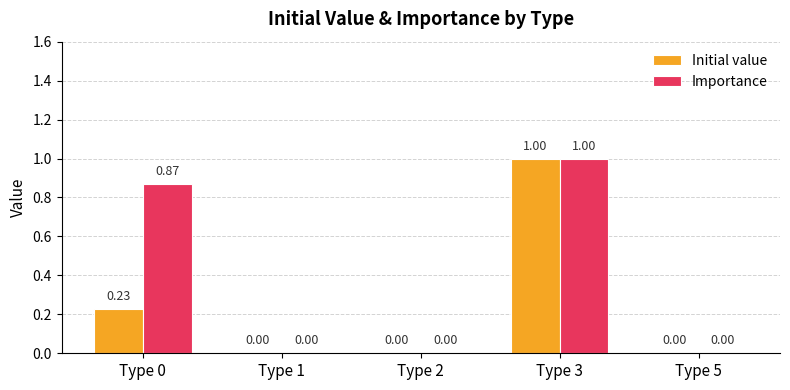

Is it true that Importance equals 0.4 at Type 0?

False